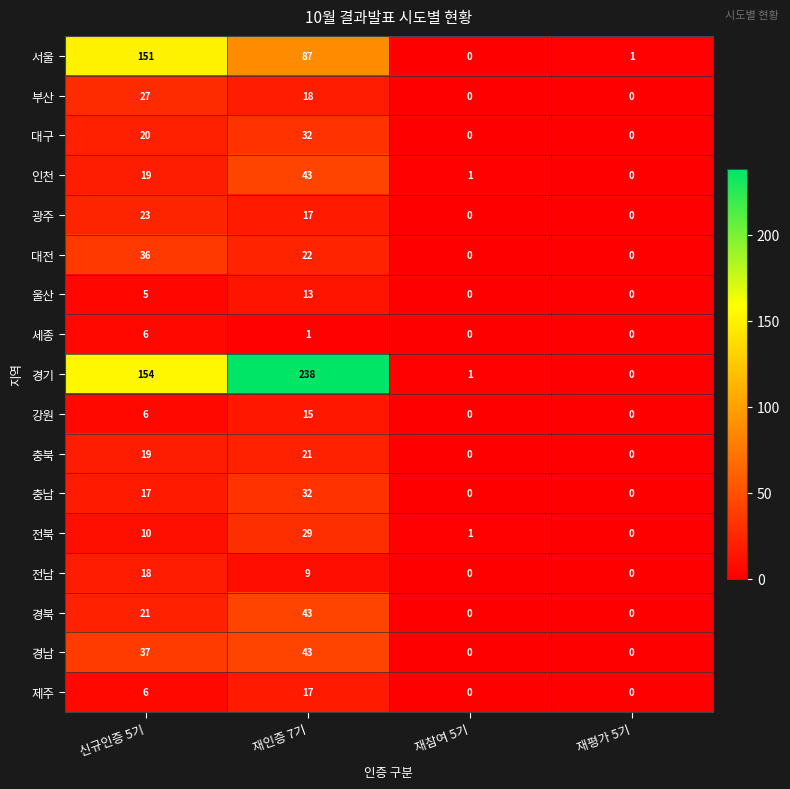

Is it true that 대구 equals 16 at 재평가 5기?

False